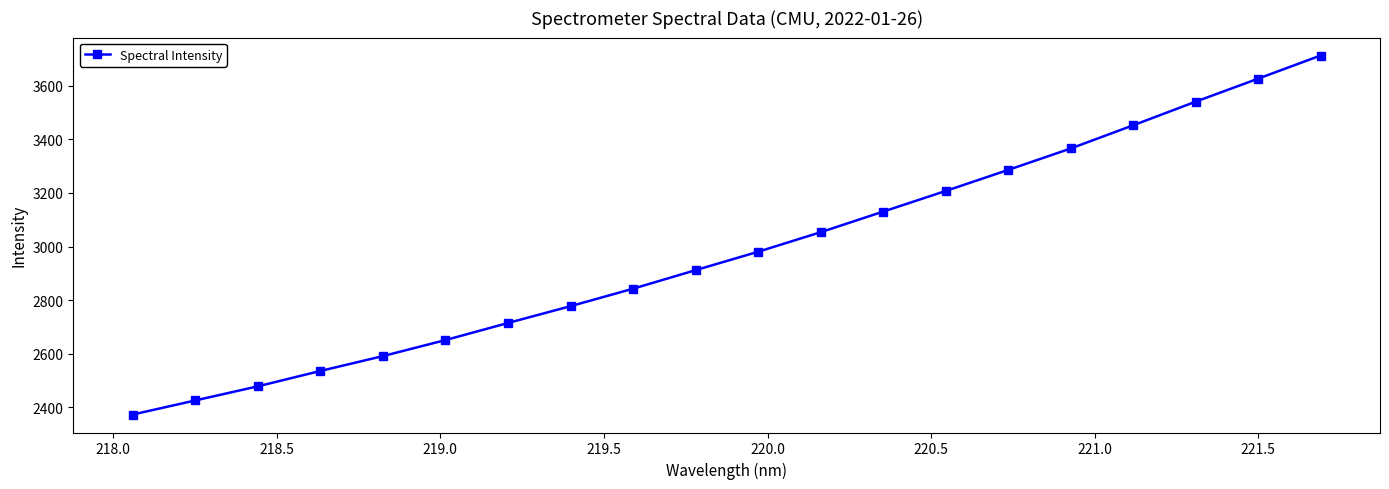

What is the maximum value shown in the chart?

3712.2